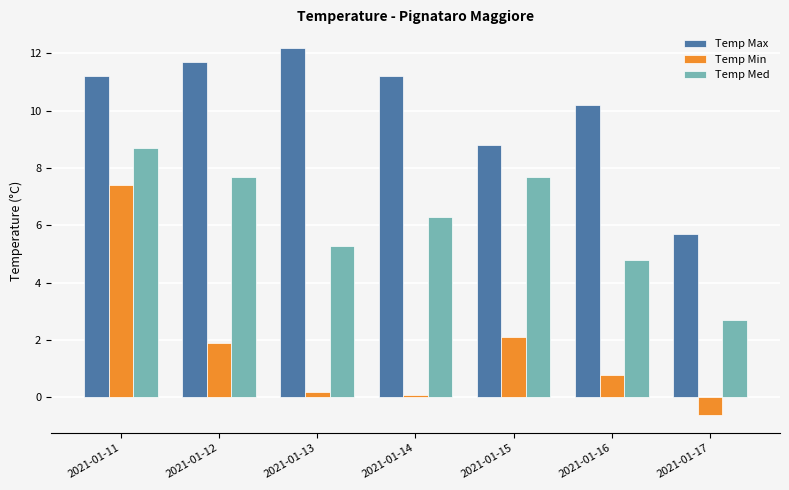

At which label does Temp Med first exceed 6?

2021-01-11